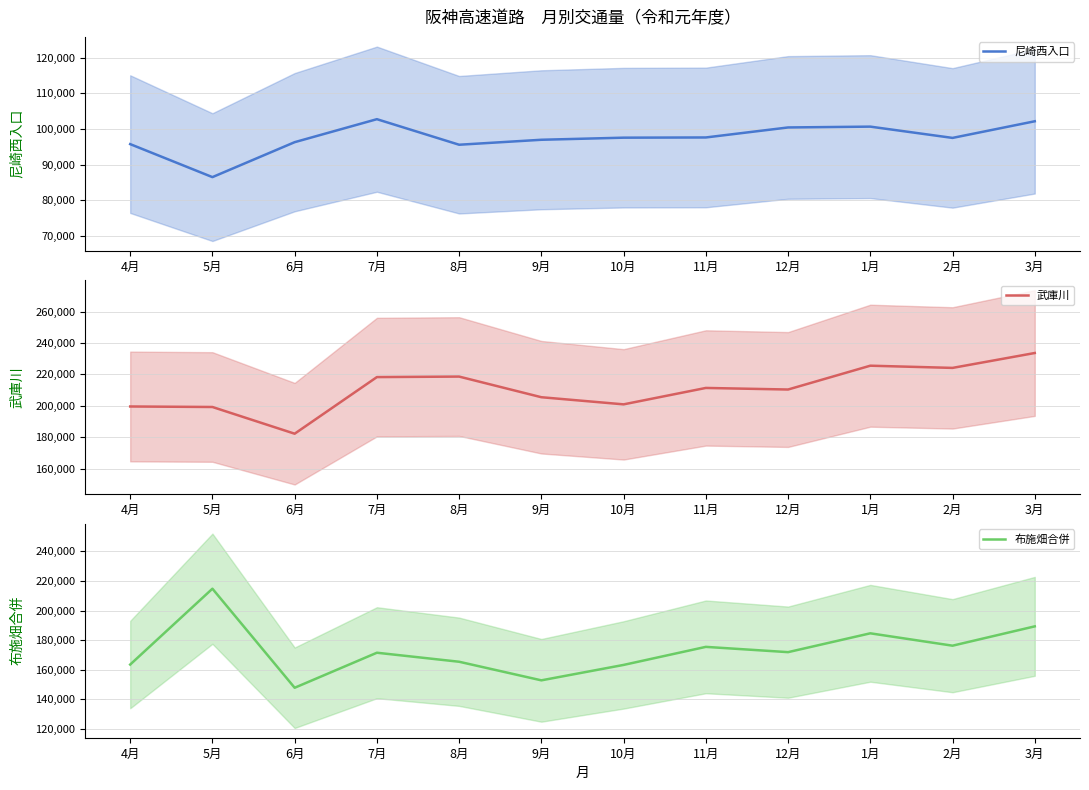

What value does the 武庫川 series have at 9月?

205502